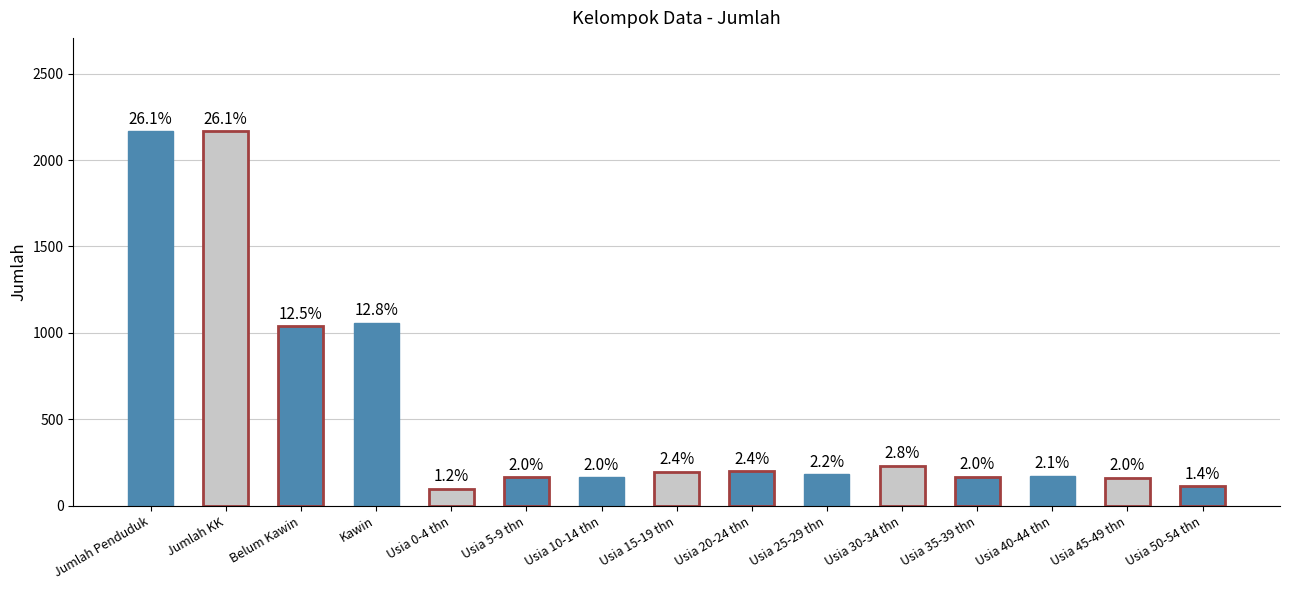

The chart shows a value of 1039 at Belum Kawin. True or false?

True